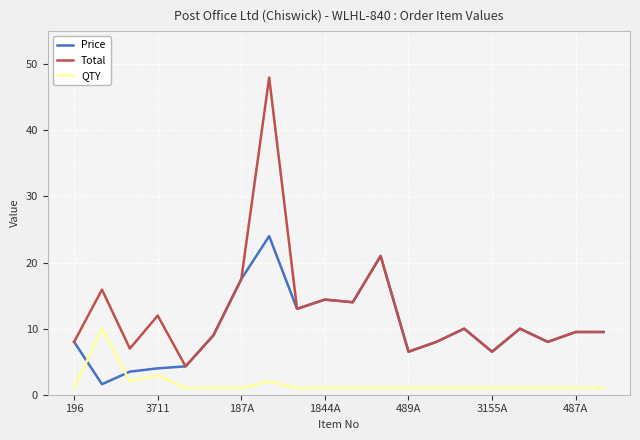

Rank the series by their maximum value, from lowest to highest.

QTY, Price, Total